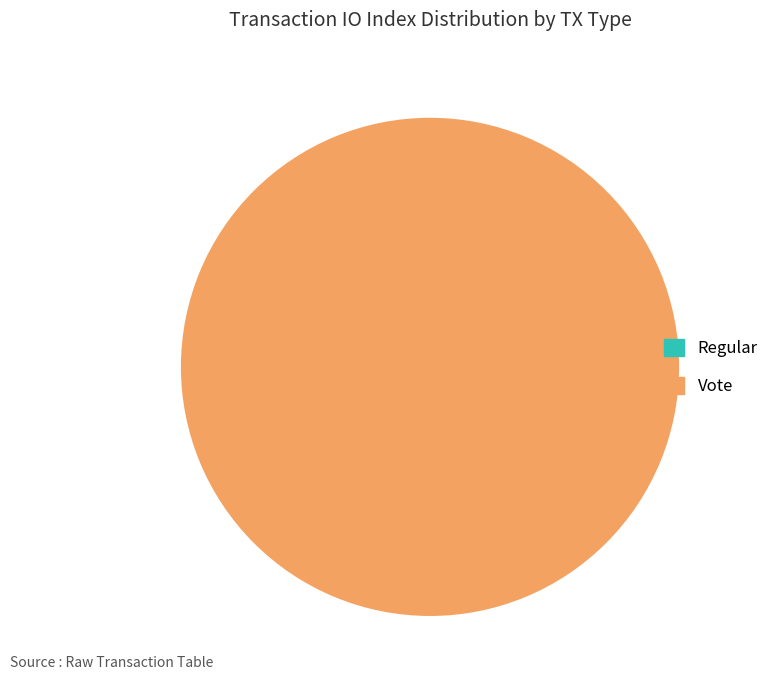

Which slice is the smallest?

Regular